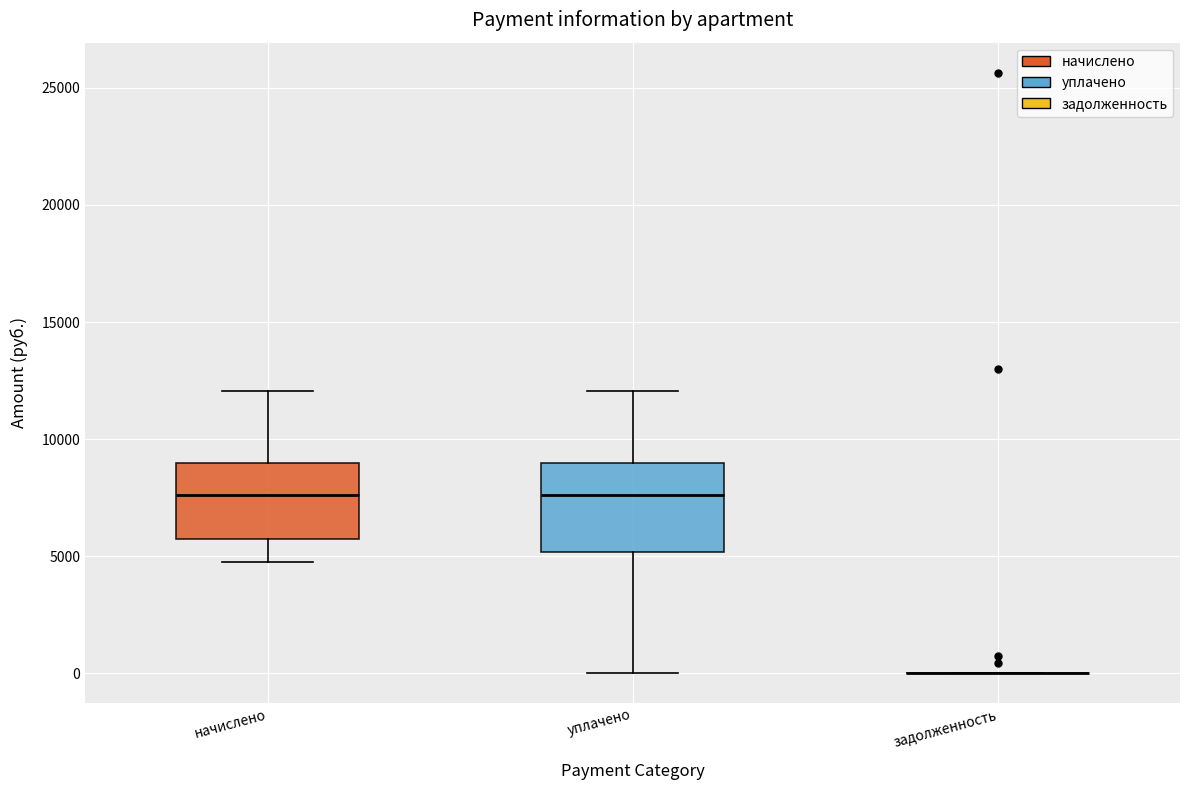

Reading left to right, transcribe this box plot: for each box, give where its median line is, the range the box spans, and where its two whiskers end, as read against the y-axis. The values are not printed on the chart, so give them approximately, as read against the axis.

начислено: median 7500, box 6000 to 9000, whiskers 5000 to 12000
уплачено: median 7500, box 5000 to 9000, whiskers 0 to 12000
задолженность: box collapsed to a line at 0, whiskers 0 to 0